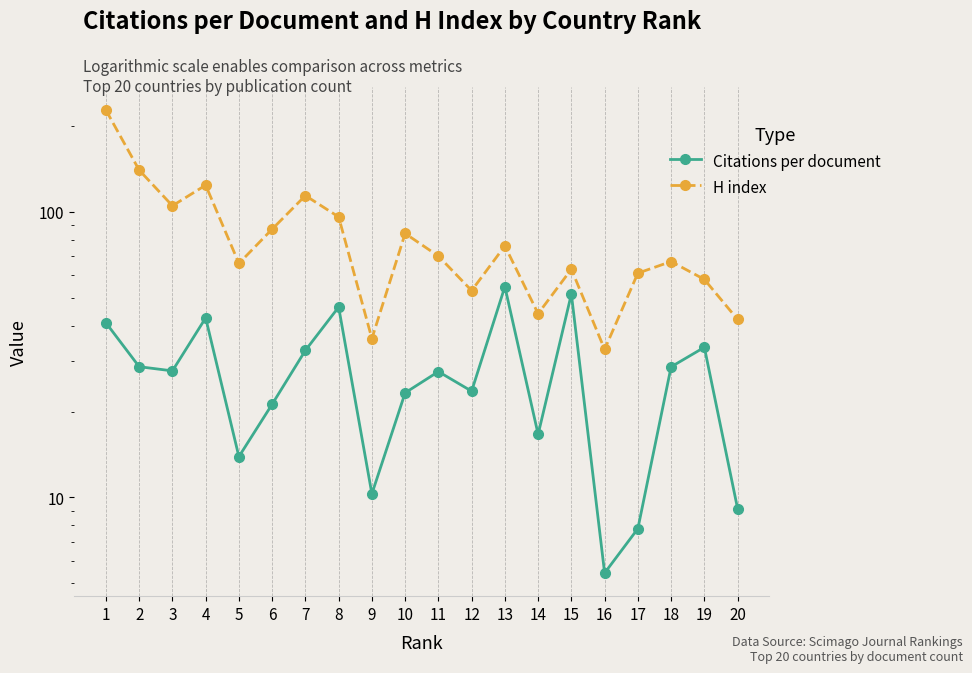

What are all the series names shown in the legend?

Citations per document, H index